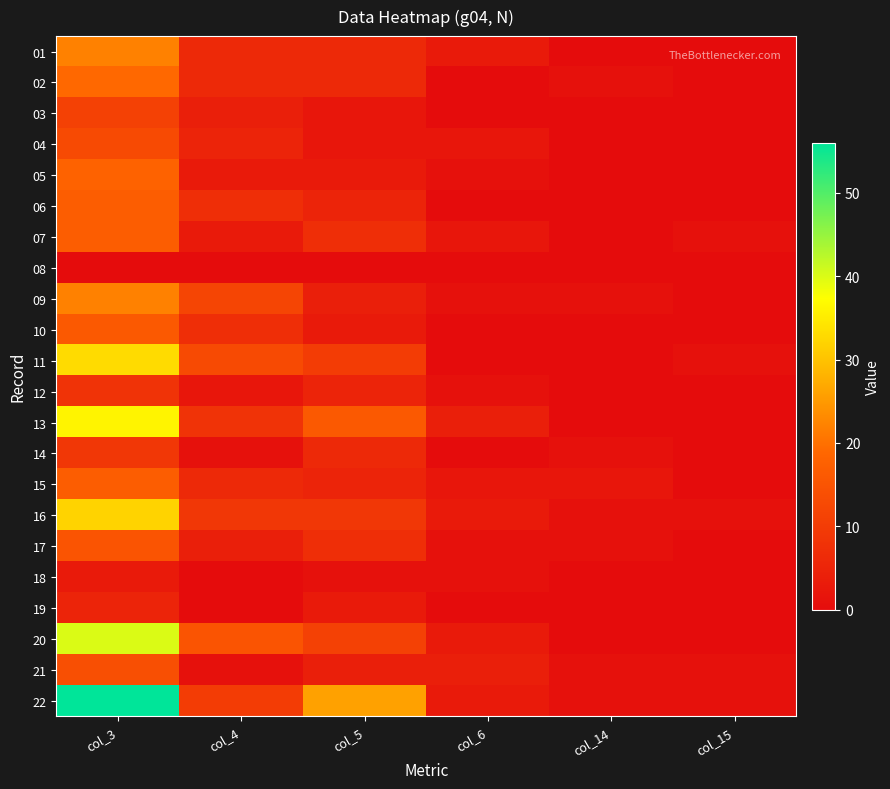

At which category does the chart reach its peak across all series?

col_3